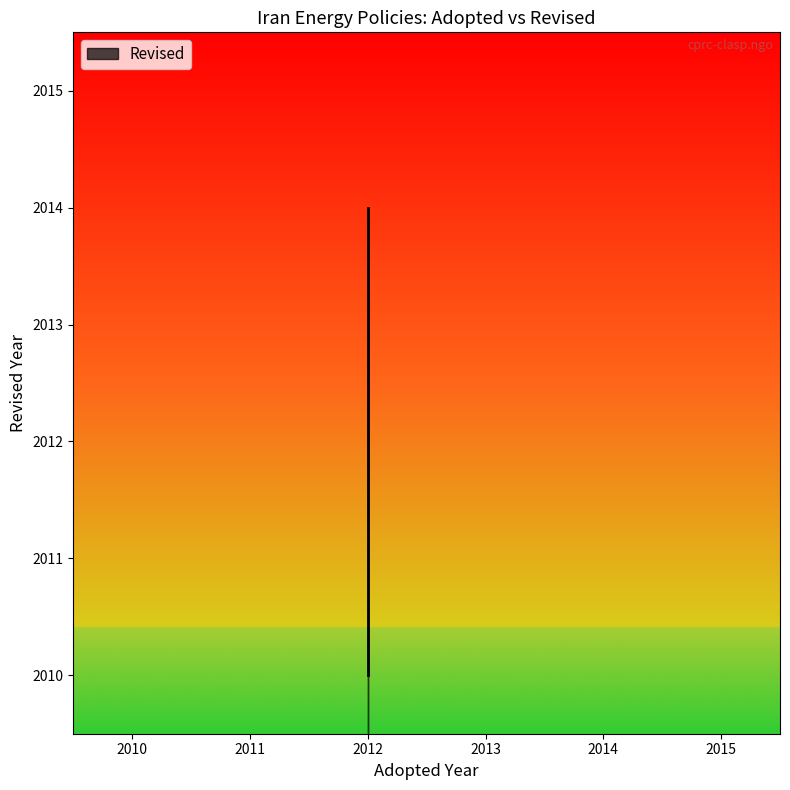

How many data points are less than 2012?

1